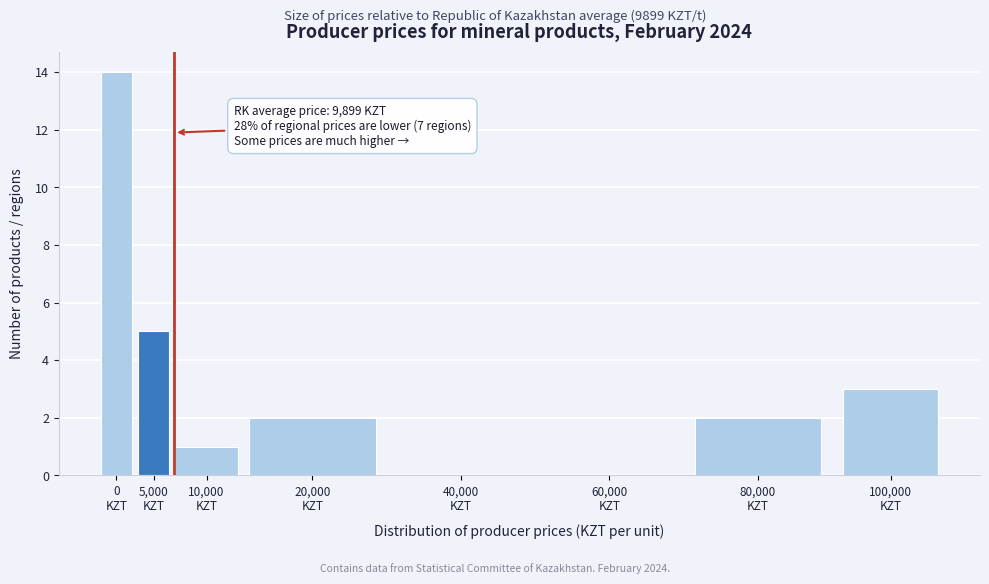

What is the greatest value displayed?

14